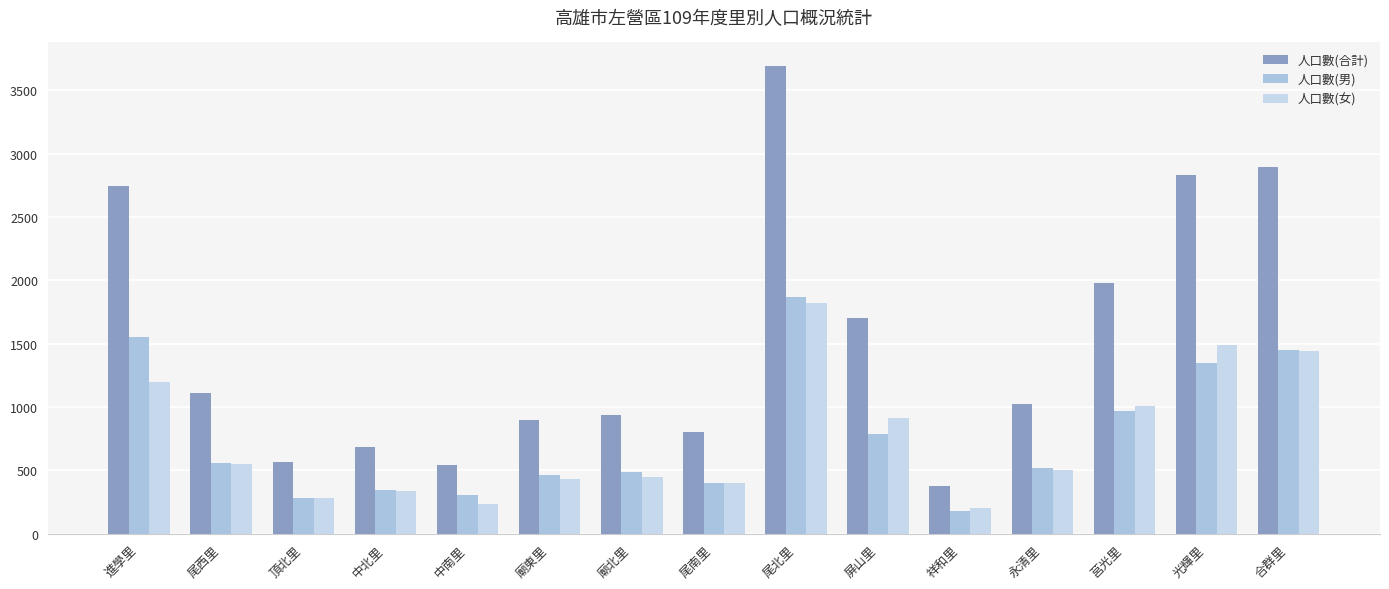

What is the value of the 人口數(男) bar at the 13th from the left?

969